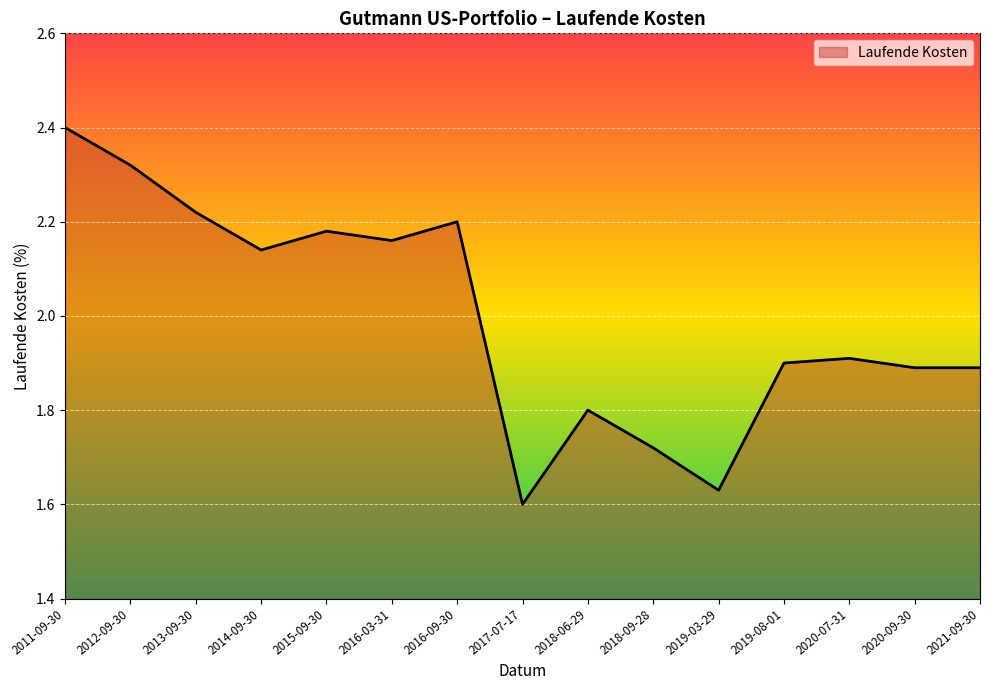

What is the difference between the maximum and minimum values?

0.8